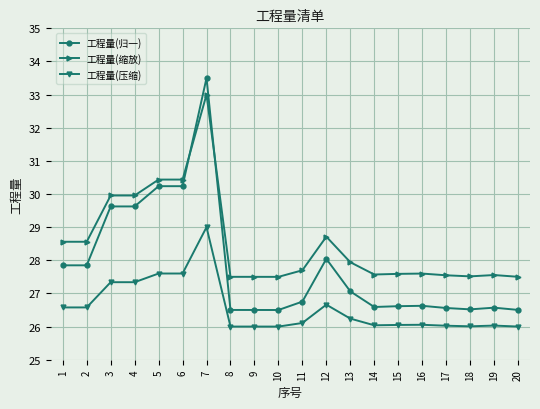

Rank the series by their average value, from highest to lowest.

工程量(缩放), 工程量(归一), 工程量(压缩)